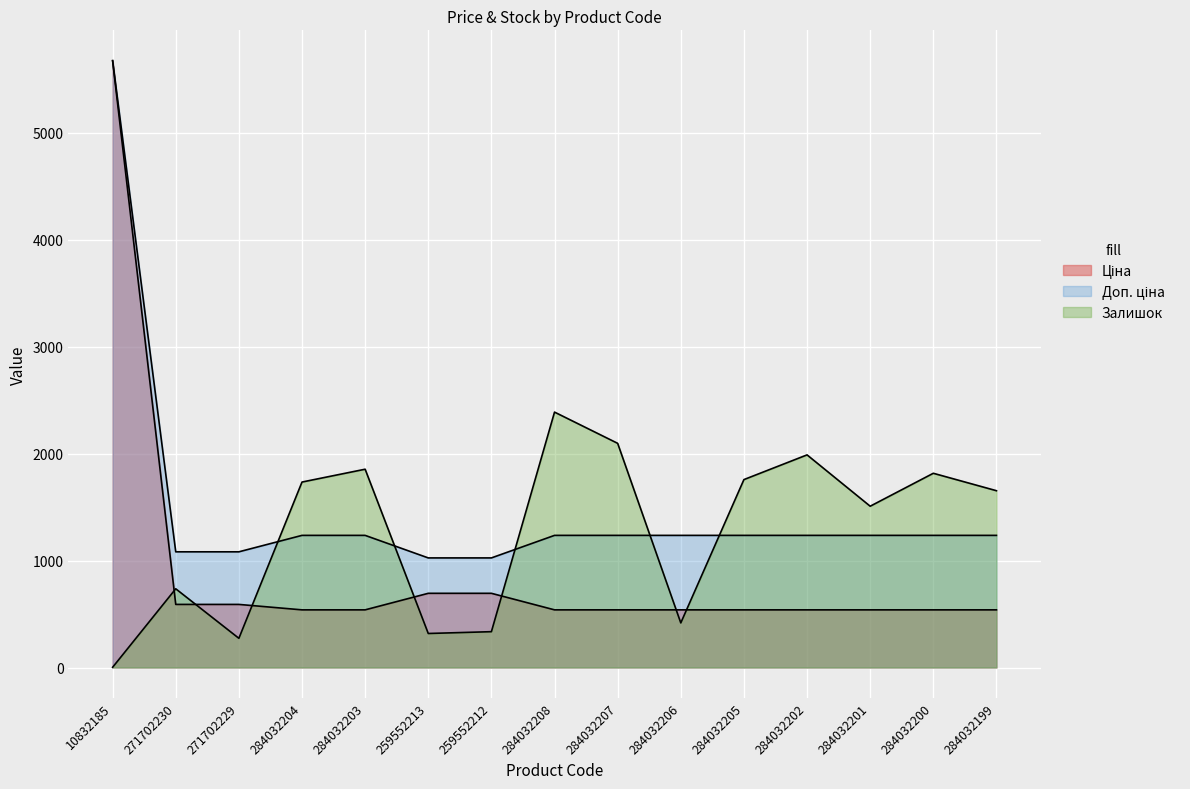

How many interior local valleys does the Залишок series have?

4